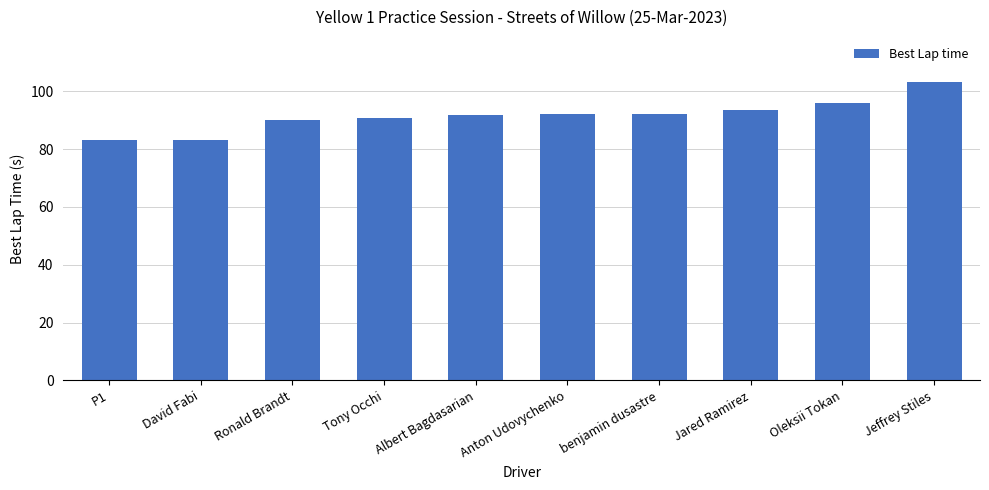

What is the maximum value shown in the chart?

103.3